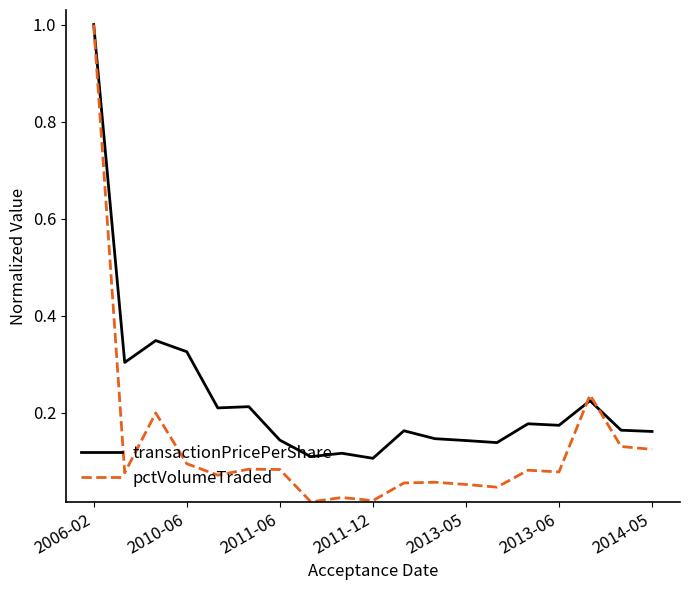

Which series has the largest total across all categories?

transactionPricePerShare